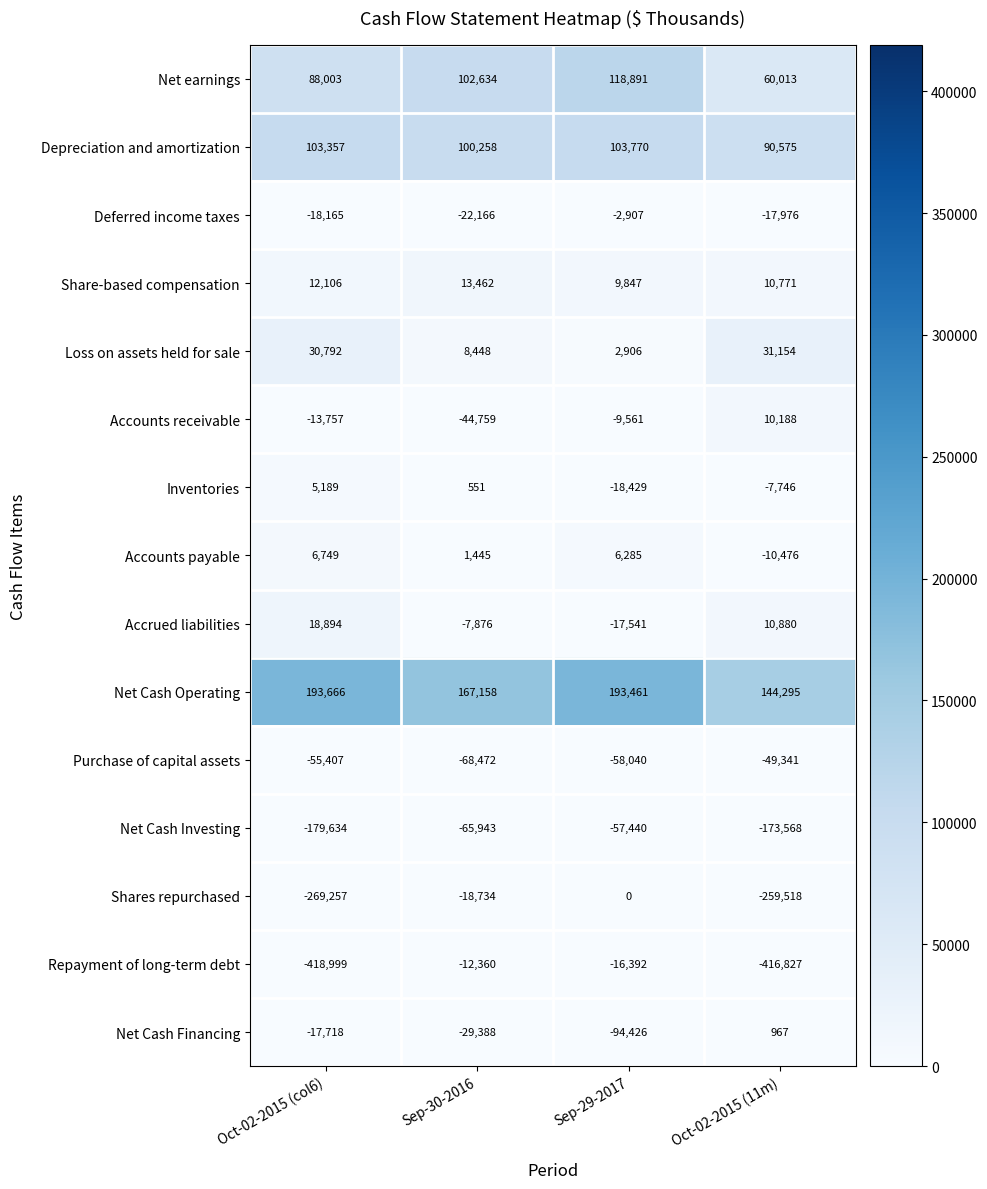

Count the Net Cash Financing values in the range -29388 to 967.

3